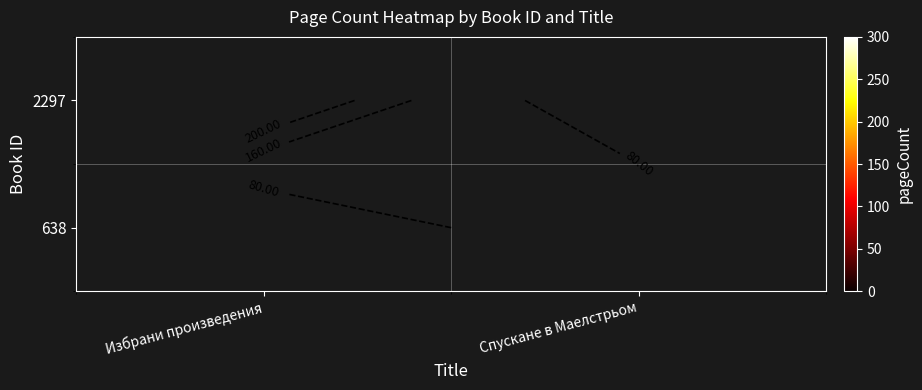

Count the number of data series in this chart.

2